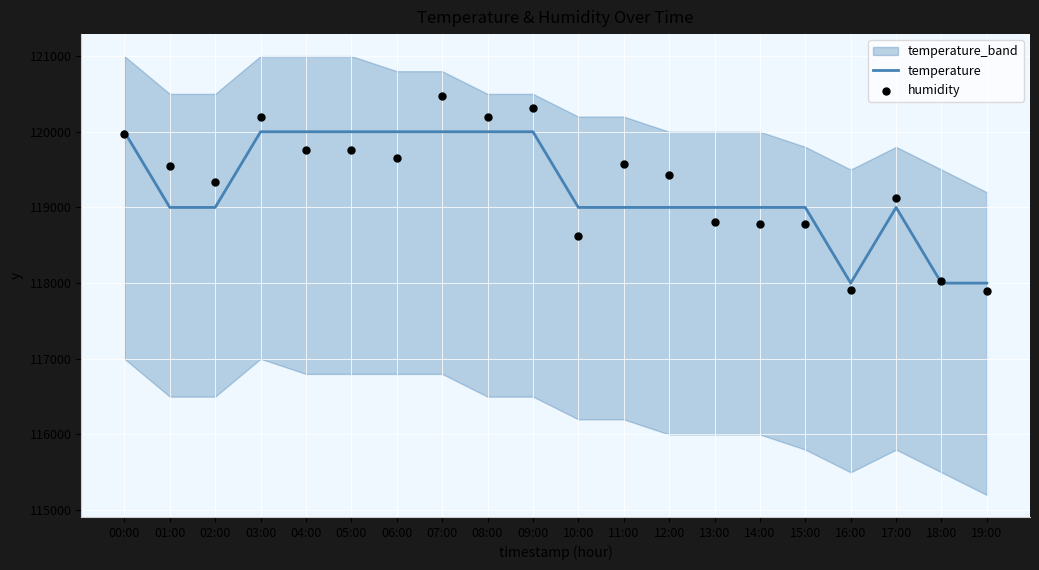

Which series has the largest total across all categories?

humidity